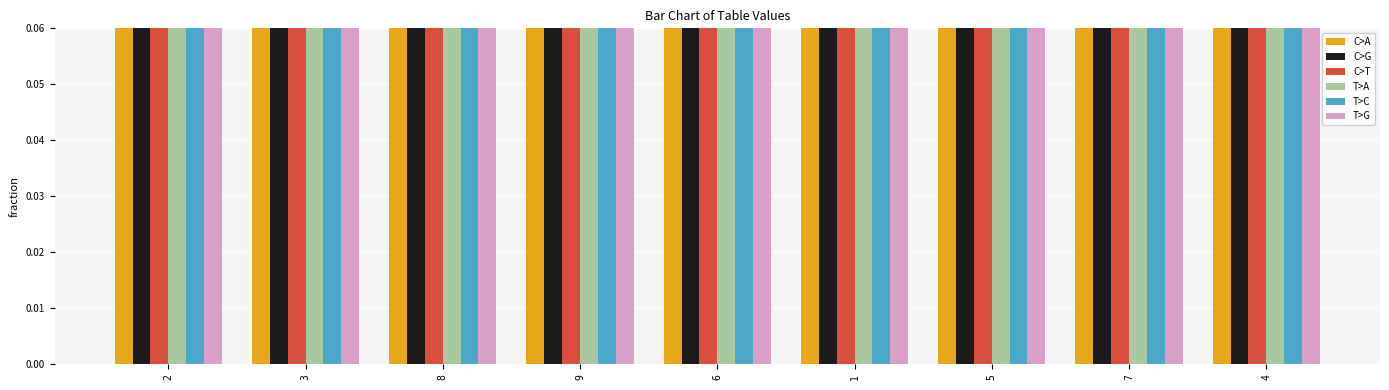

Which series has the largest total across all categories?

C>A